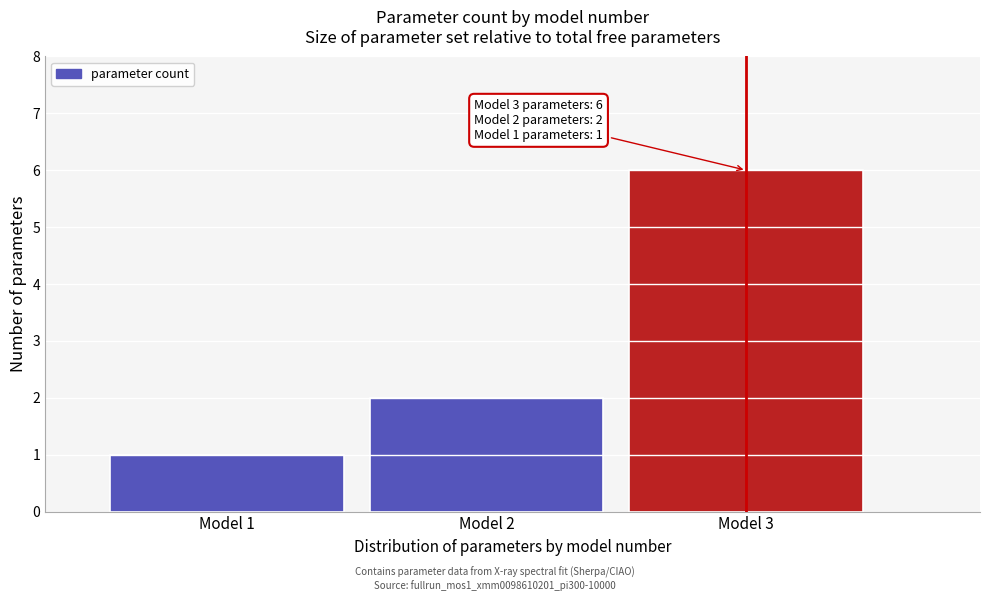

Which range on the x-axis has the tallest bar?

2.5 to 3.5